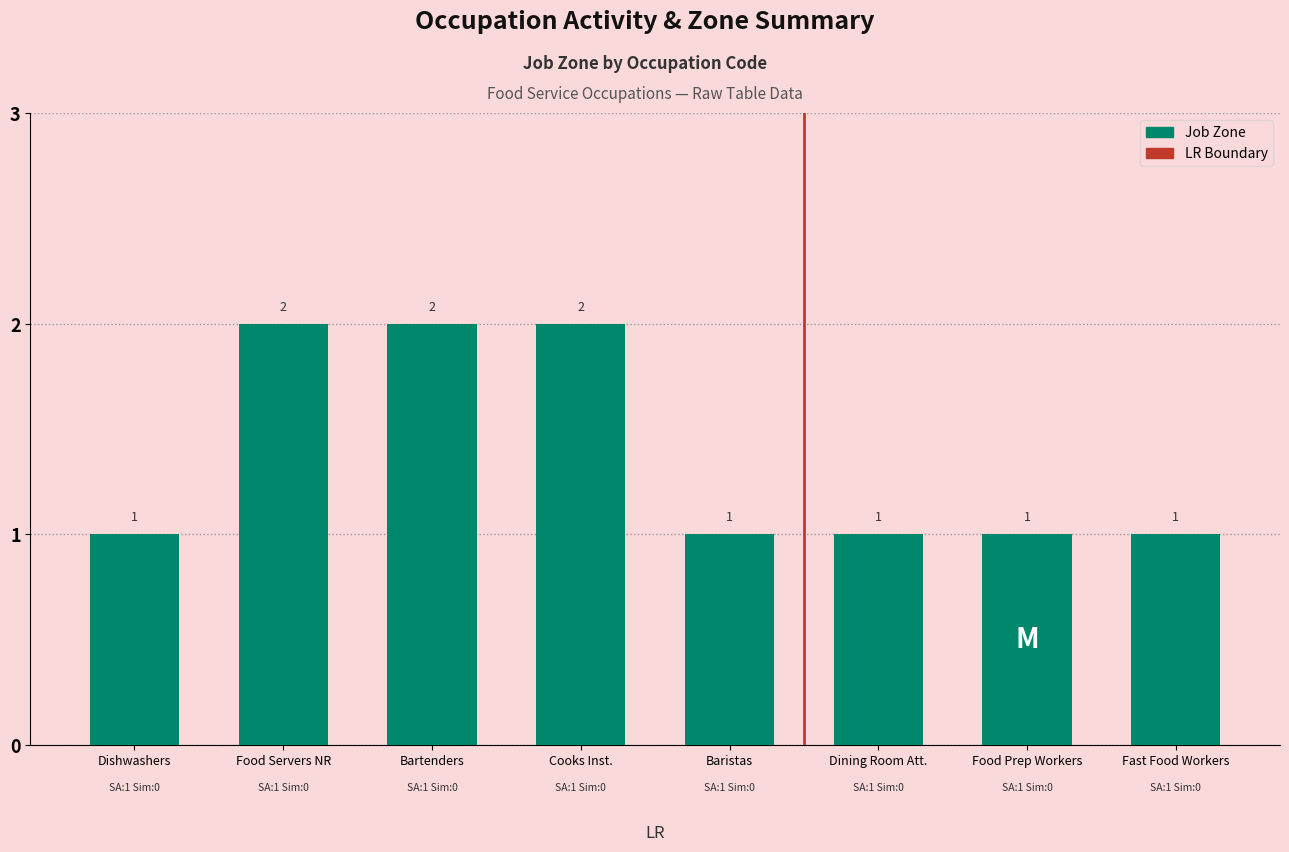

Are the bars horizontal?

No